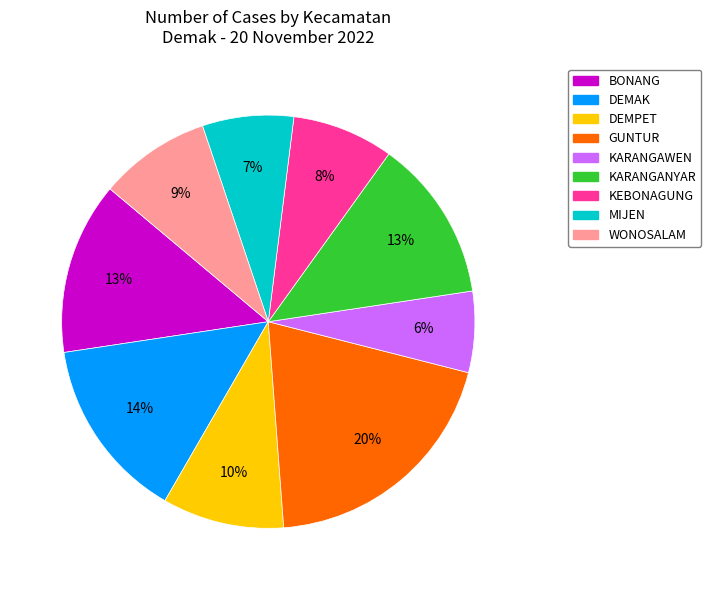

The DEMAK slice represents 29% of the pie. True or false?

False